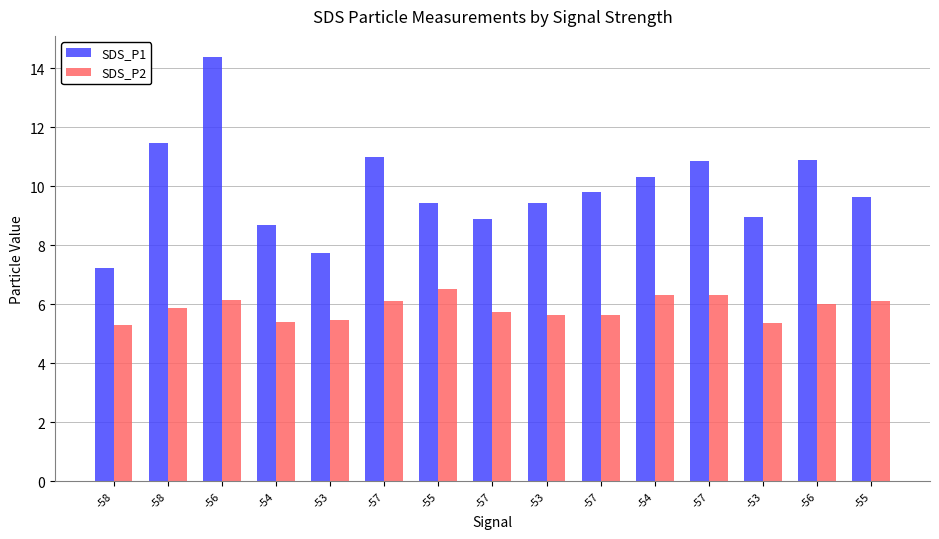

How many series are shown in this chart?

2